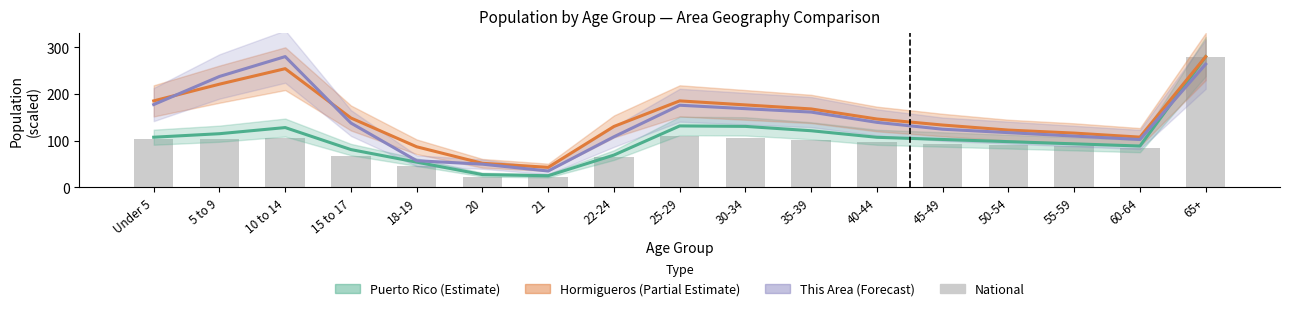

How many data points does each series have?

17